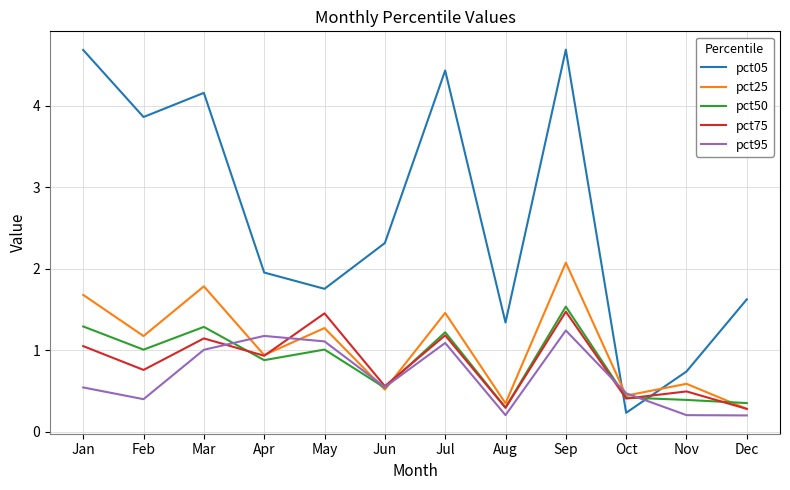

After their last crossing, which series has the higher values: pct95 or pct50?

pct50